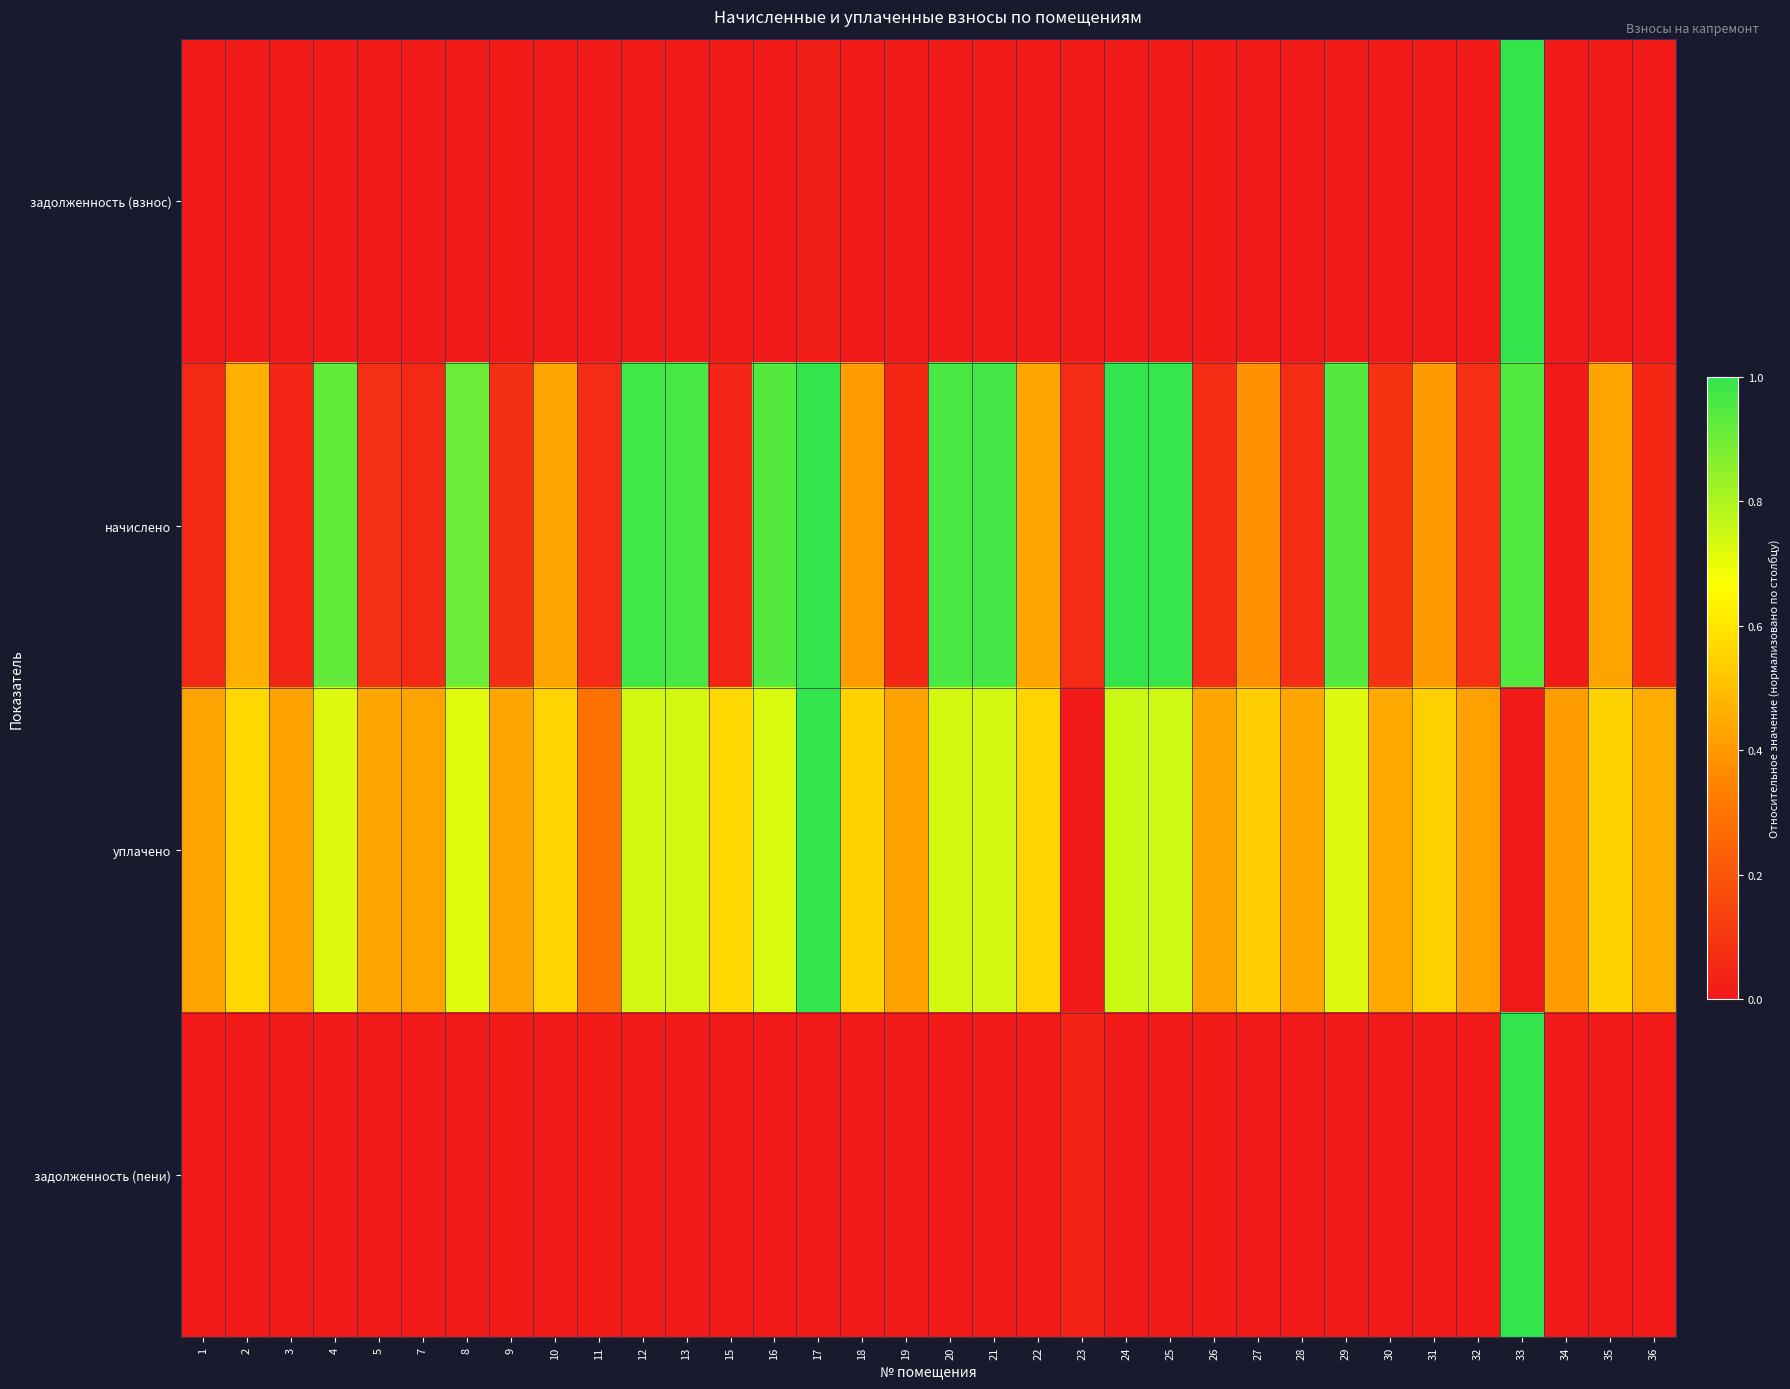

How many data points does each series have?

34